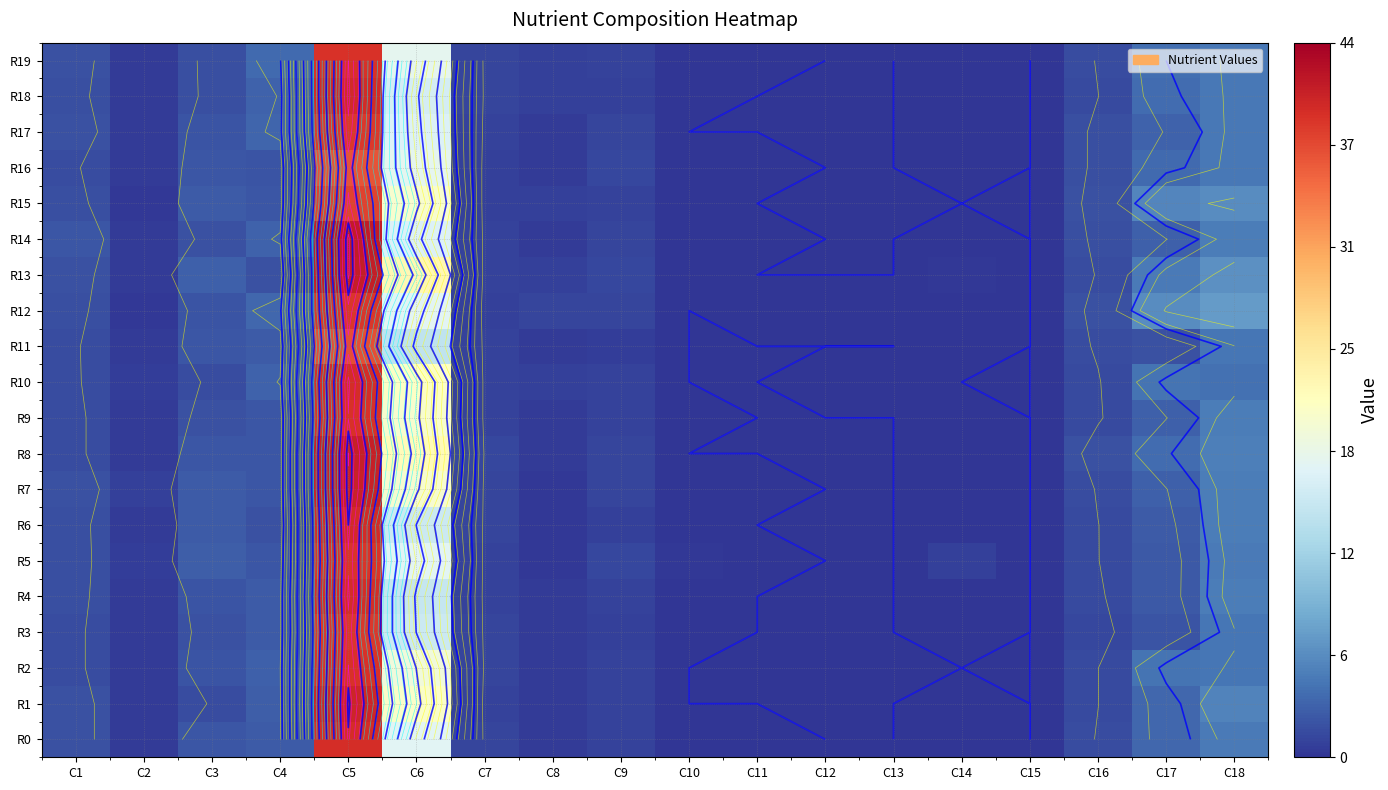

Which category has the lowest value in the R14 series?

C12